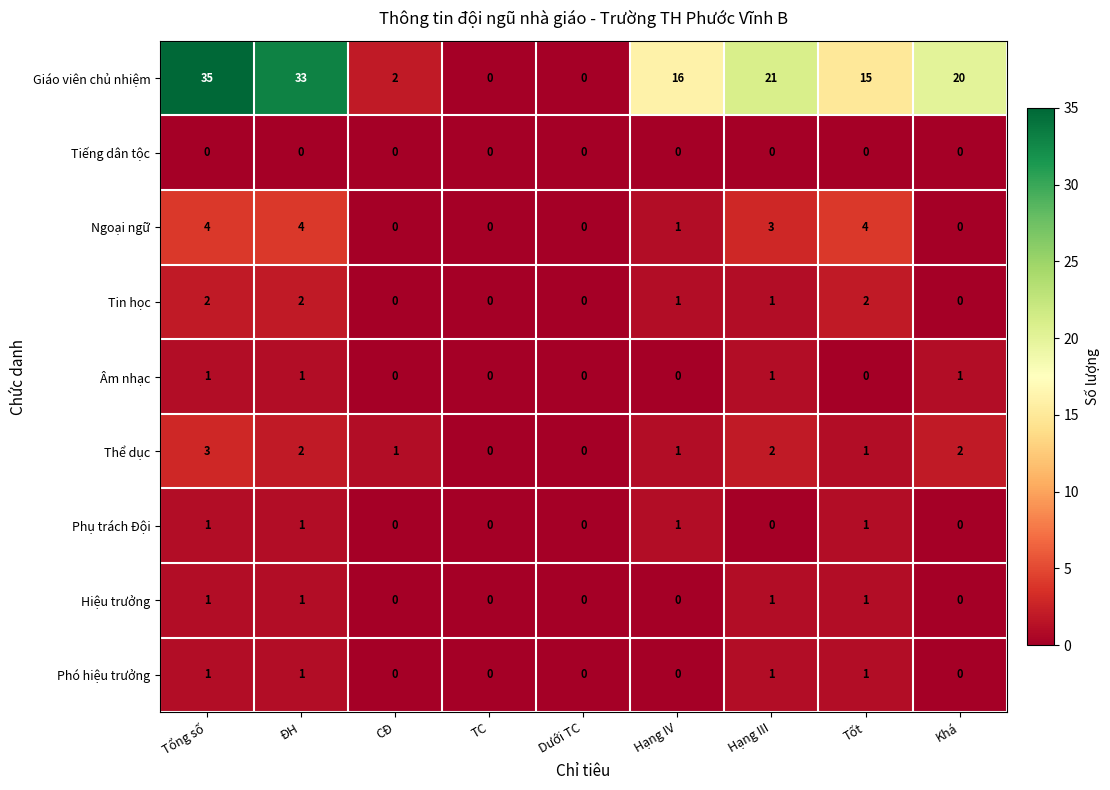

True or false: Tiếng dân tộc has a value of 0 at CĐ.

True